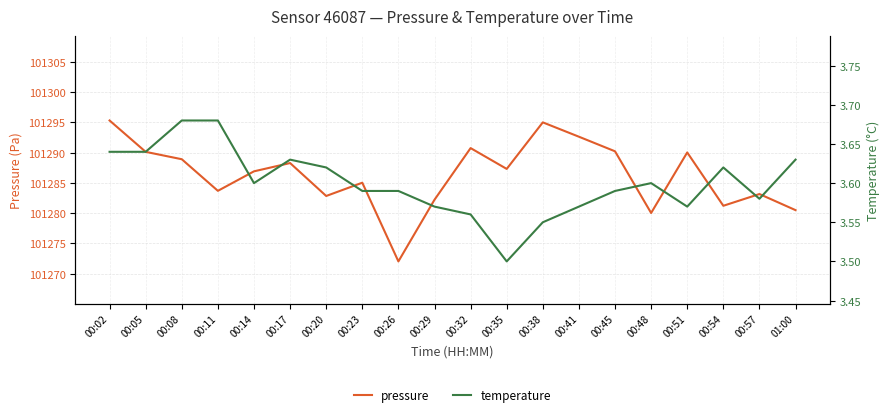

Read the temperature value at 00:51.

3.6